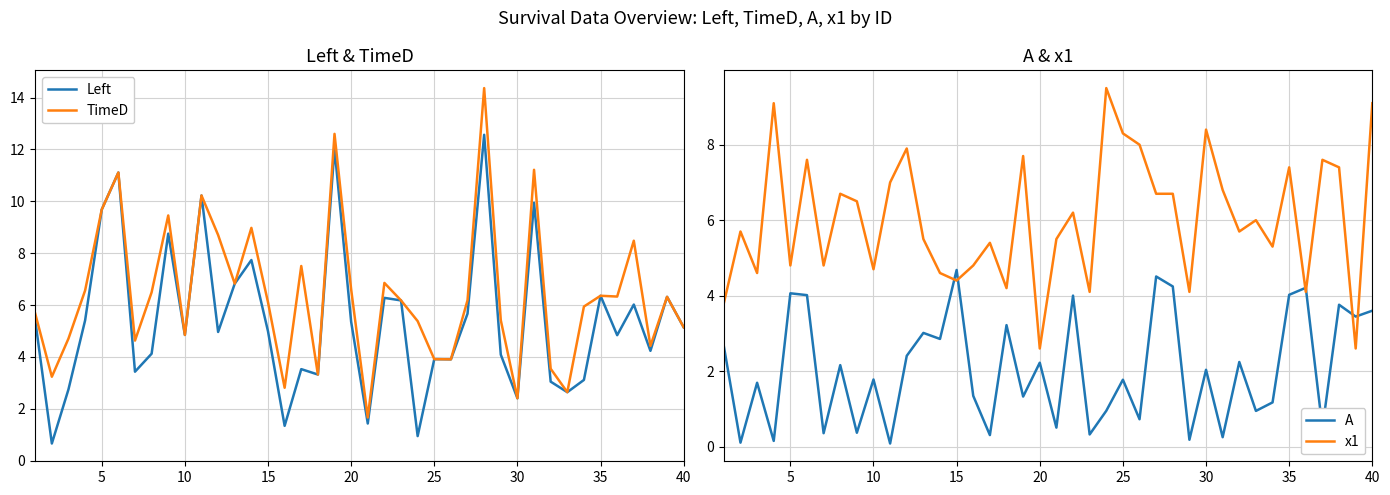

What is the maximum value for Left?

12.6